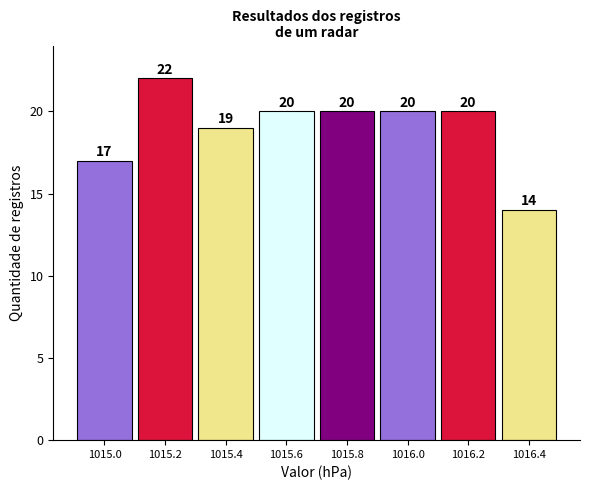

Reading left to right, what are all the values shown in this chart?

1015.0=17	1015.2=22	1015.4=19	1015.6=20	1015.8=20	1016.0=20	1016.2=20	1016.4=14